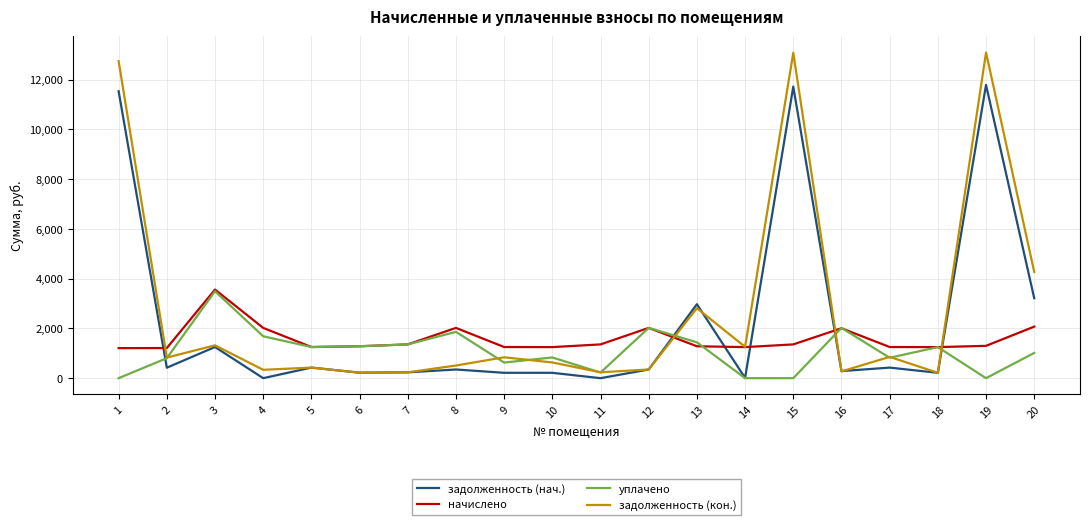

Which series has the widest spread of values?

задолженность (кон.)